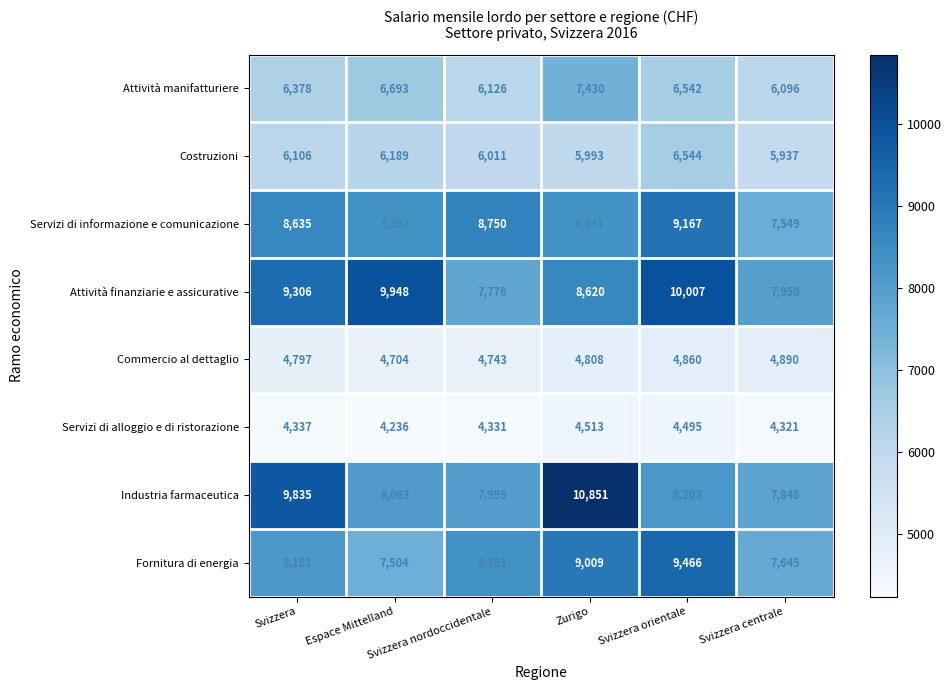

Which series has the largest range (max minus min)?

Industria farmaceutica